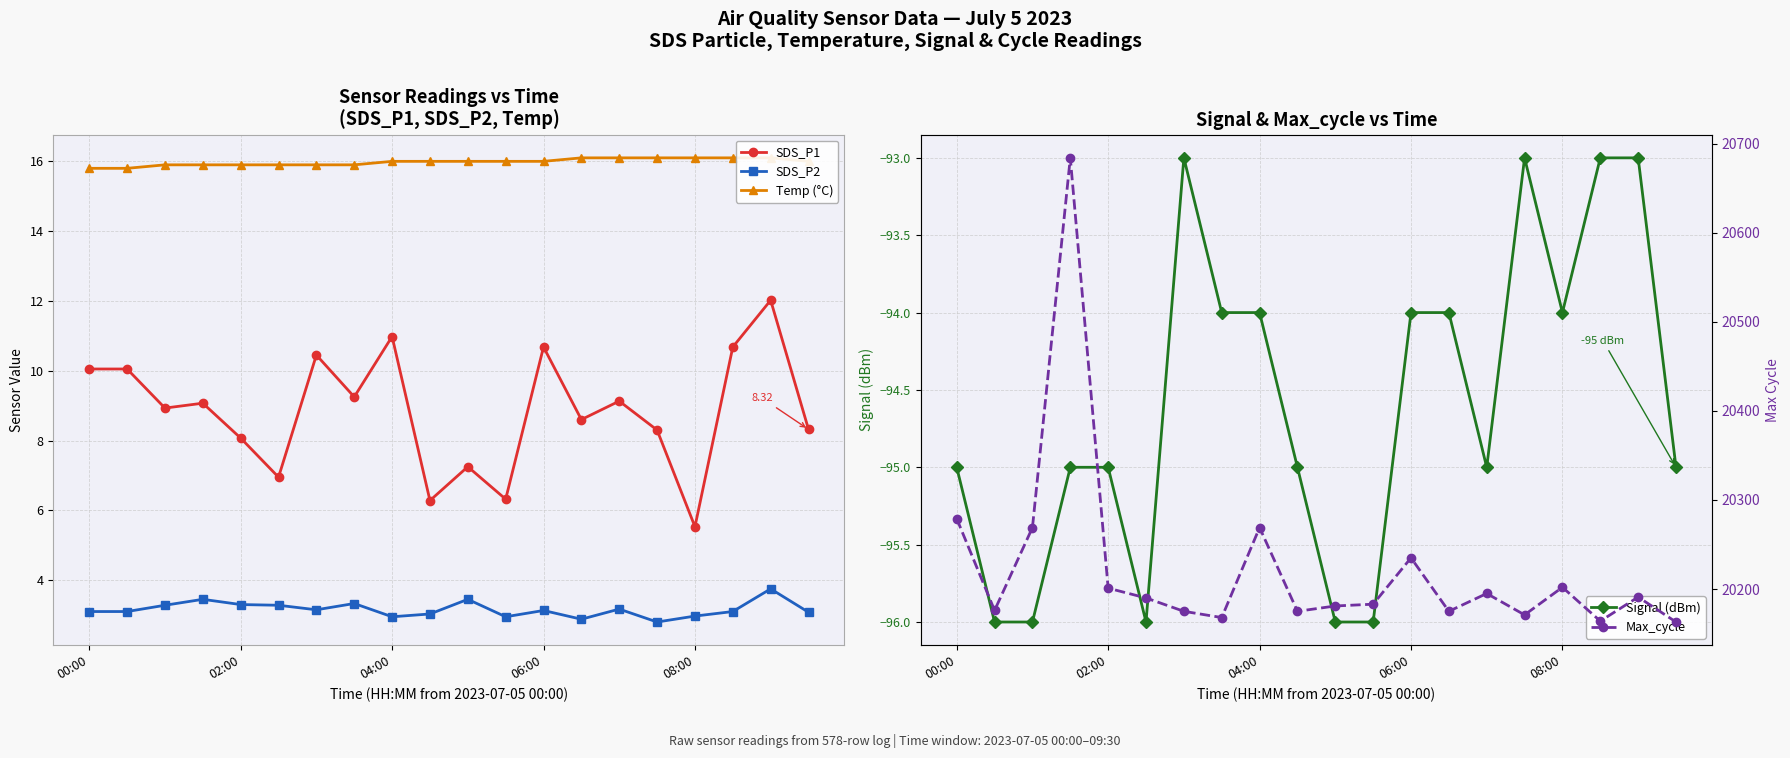

What is the minimum value for Signal (dBm)?

-96